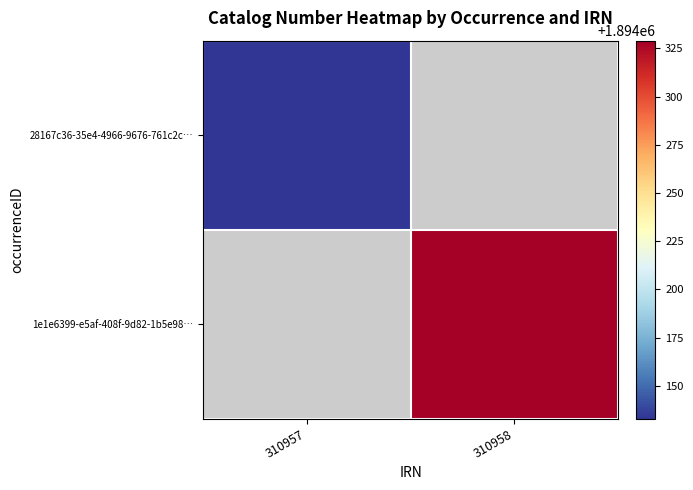

How many positive values does the 1e1e6399-e5af-408f-9d82-1b5e98… series have?

1